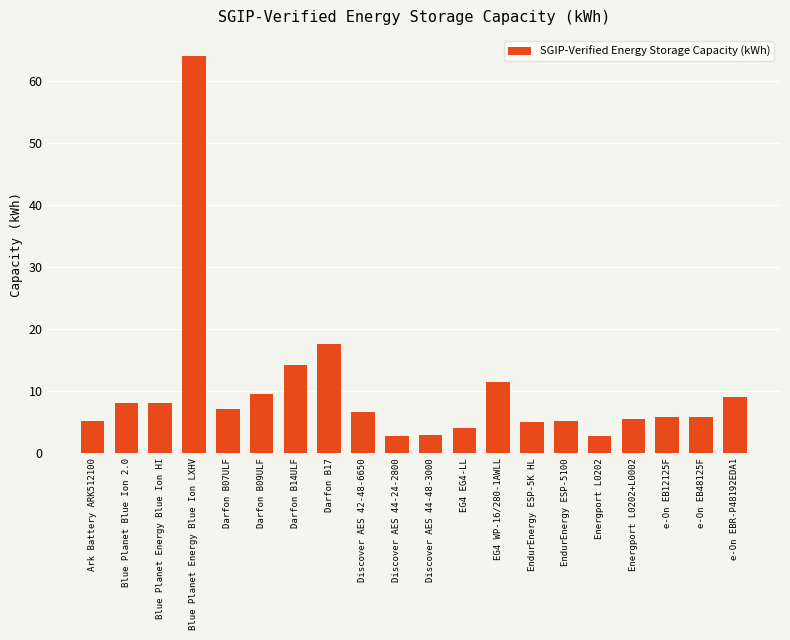

What is the label of the 16th bar from the left?

Energport L0202